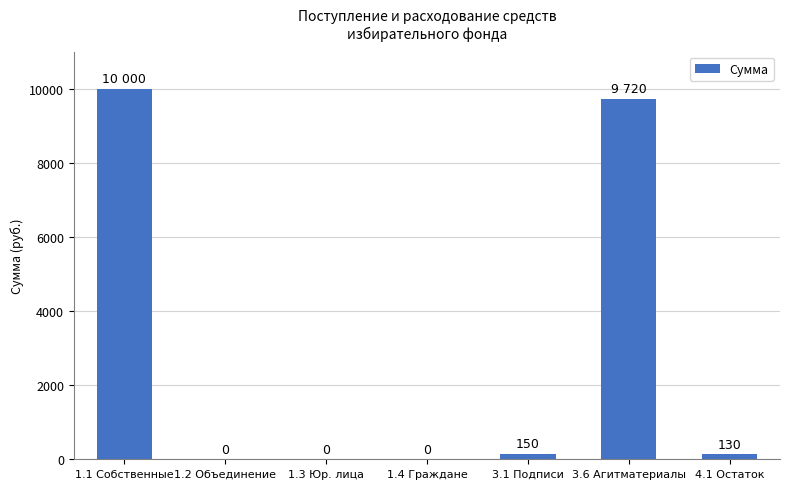

What is the approximate value at 4.1 Остаток, to the nearest 50?

150